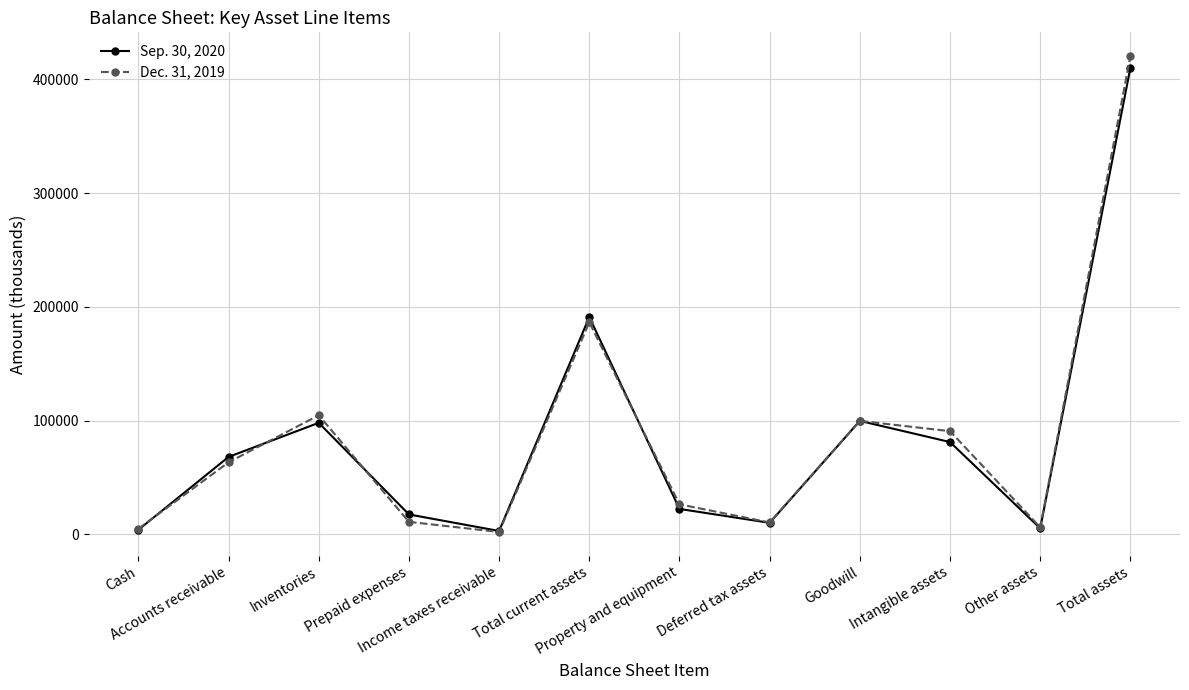

What are all the series names shown in the legend?

Sep. 30, 2020, Dec. 31, 2019